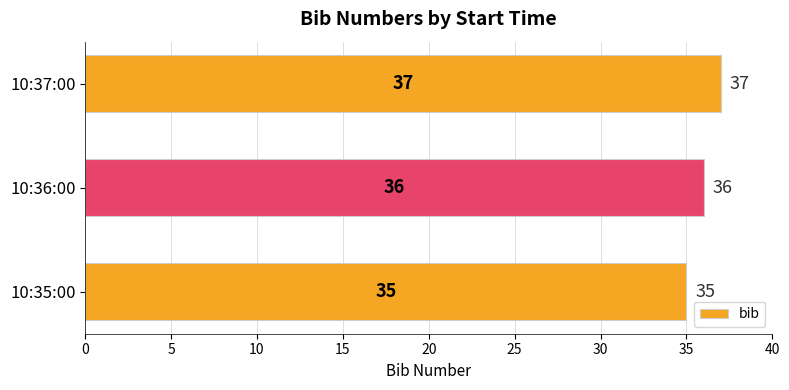

Count the number of data series in this chart.

1